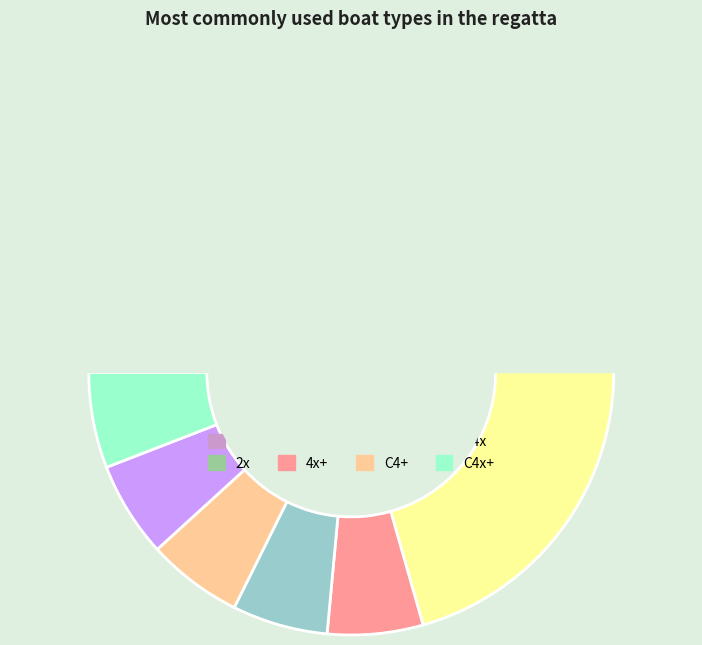

Count the number of slices in the pie.

8